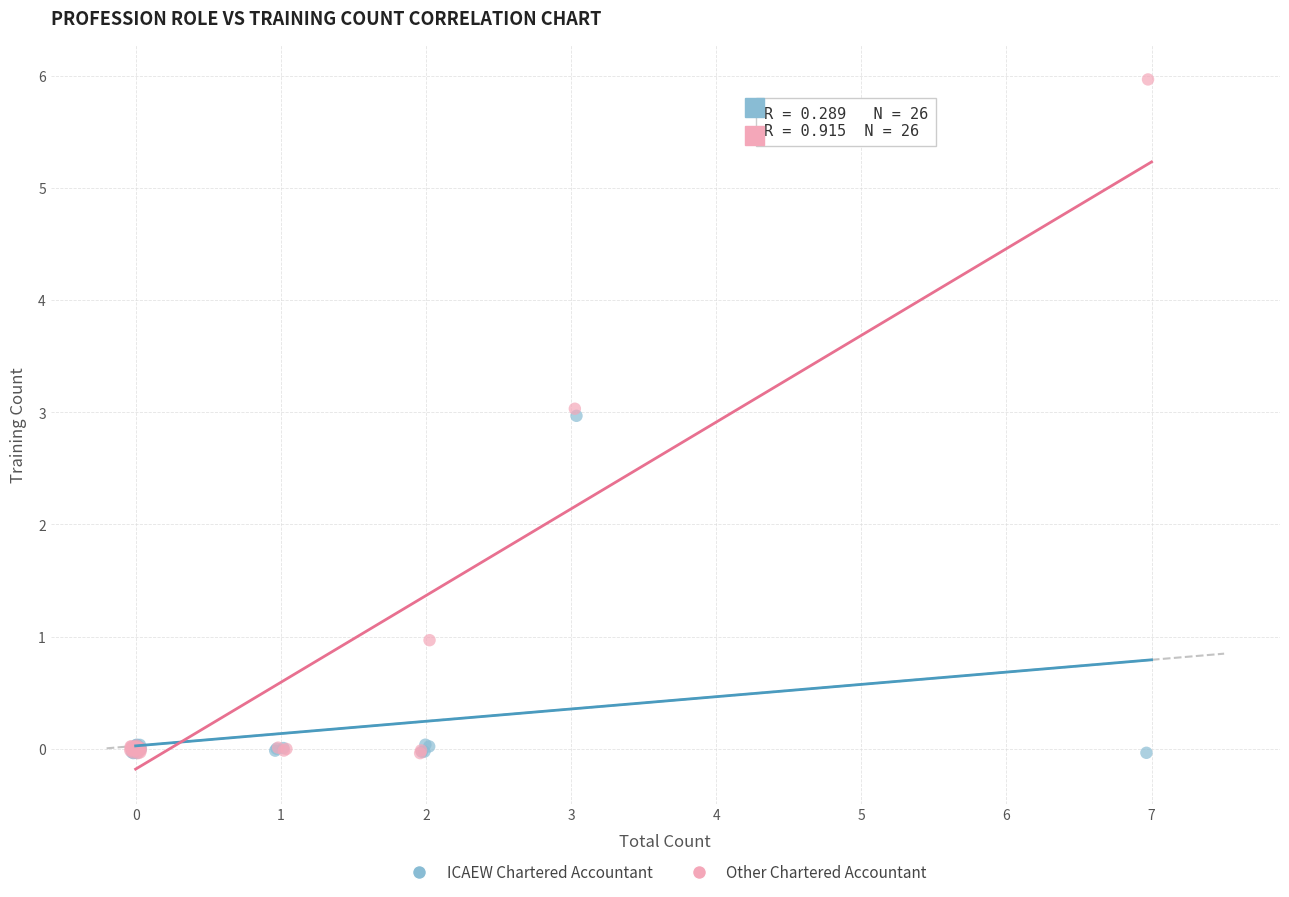

Which series has the widest spread of Y values?

Other Chartered Accountant